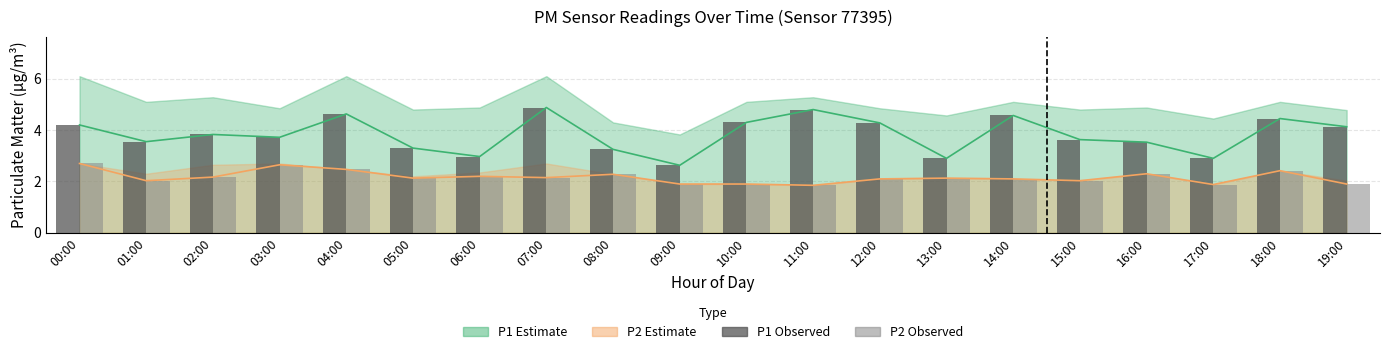

How many bars are there in total?

40